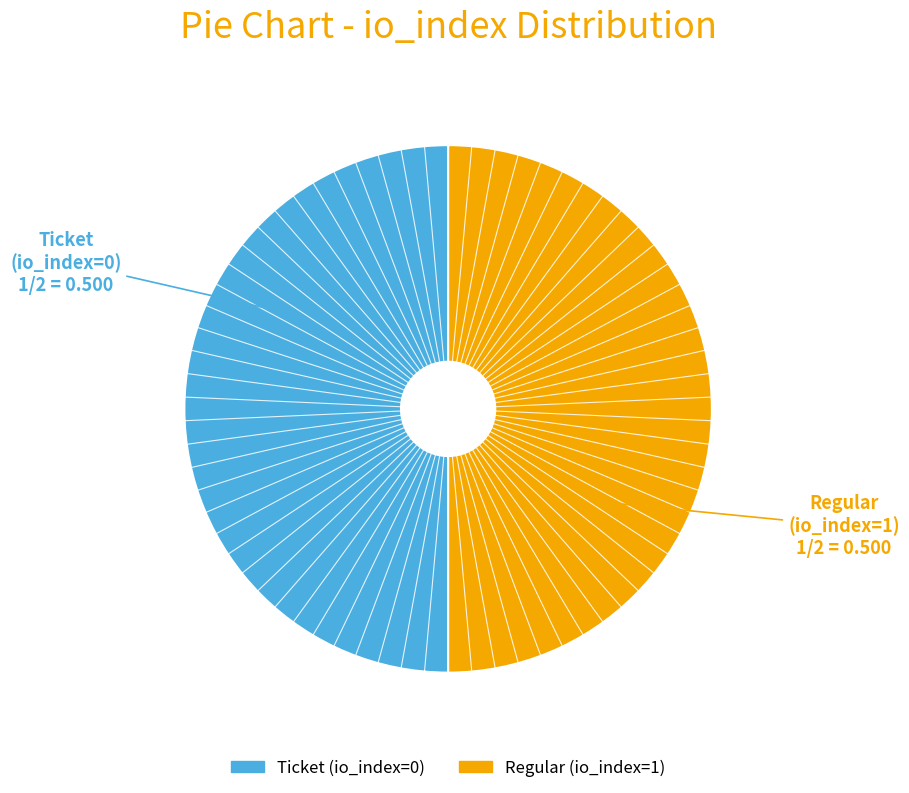

What is the ratio of the value at Regular (io_index=1) to the value at Ticket (io_index=0)?

1.0